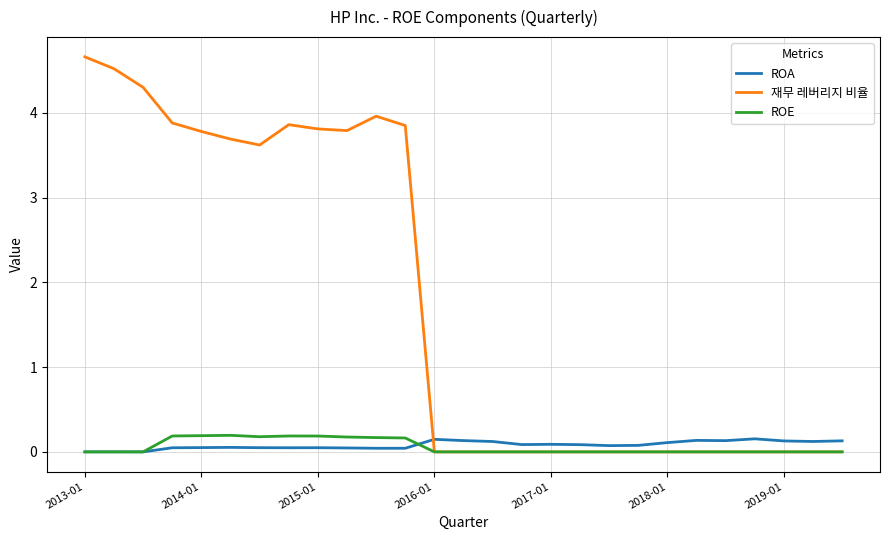

Which series has the largest total across all categories?

재무 레버리지 비율